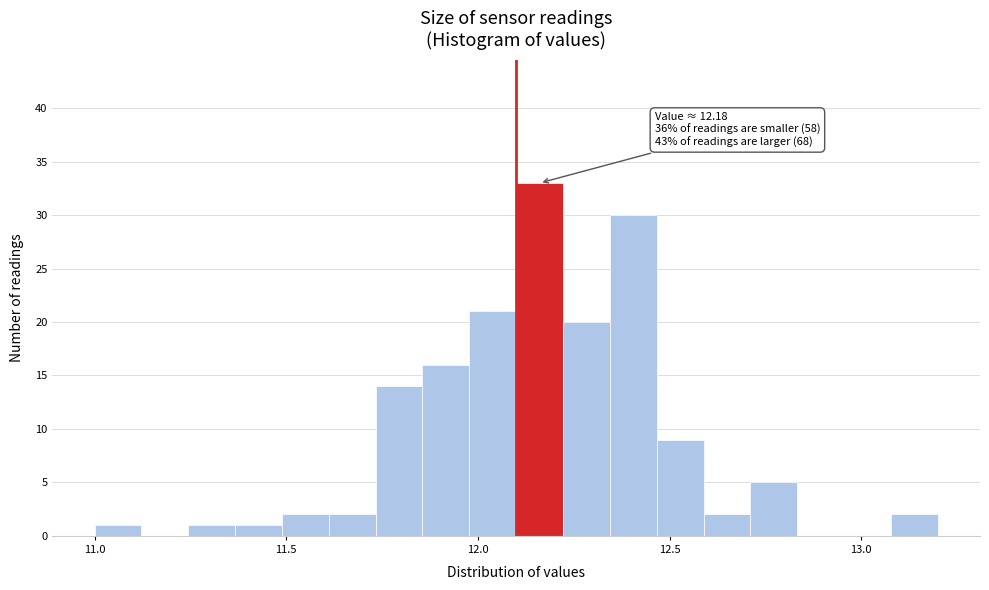

Around what value on the x-axis is the tallest bar? Give the approximate position of its centre, as read against the axis.

12.15